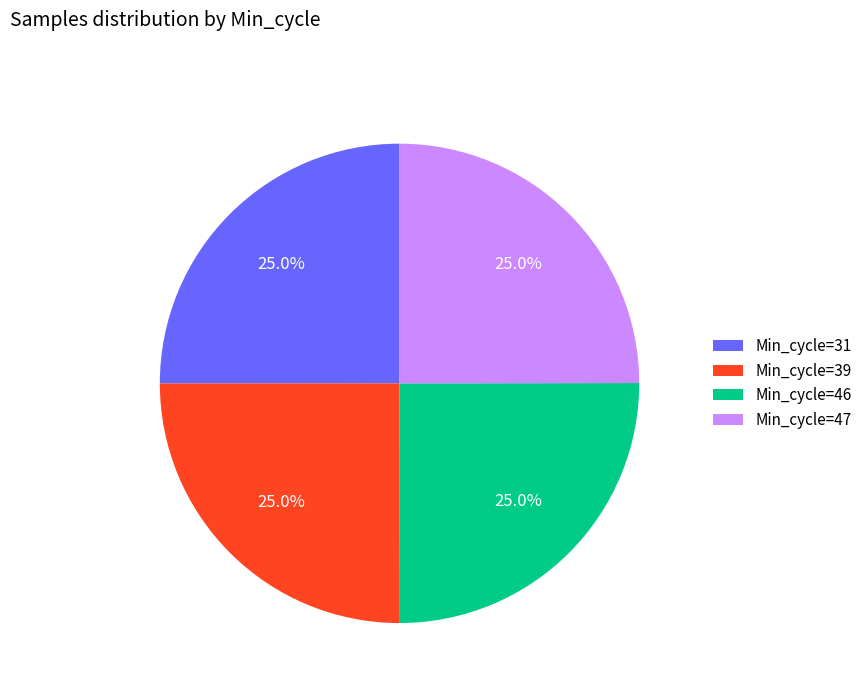

Approximately how many times larger is the value at Min_cycle=46 compared to Min_cycle=47?

1.0